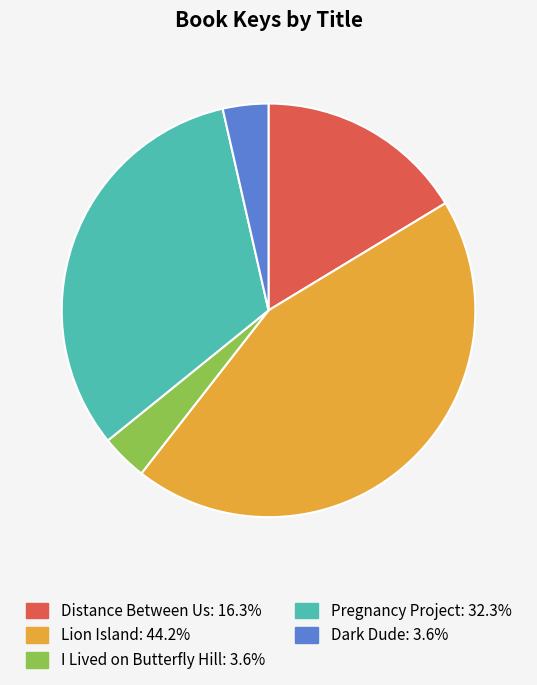

True or false: Pregnancy Project accounts for 32% of the total.

True